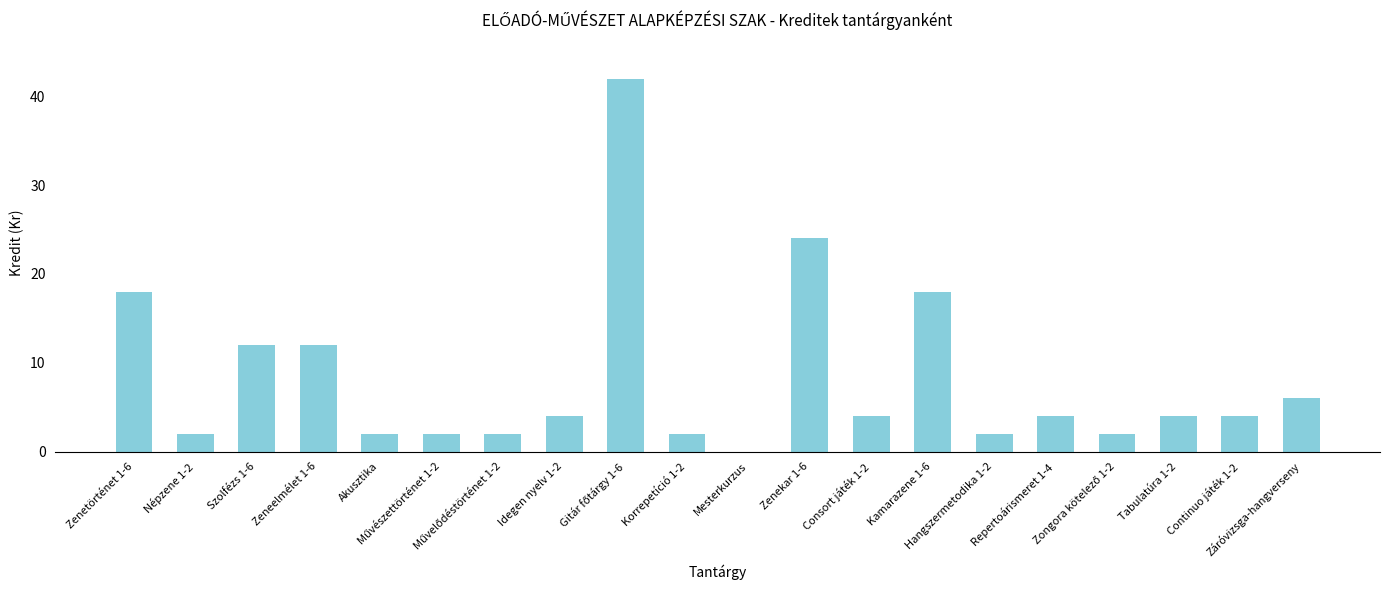

The chart shows a value of 1 at Tabulatúra 1-2. True or false?

False